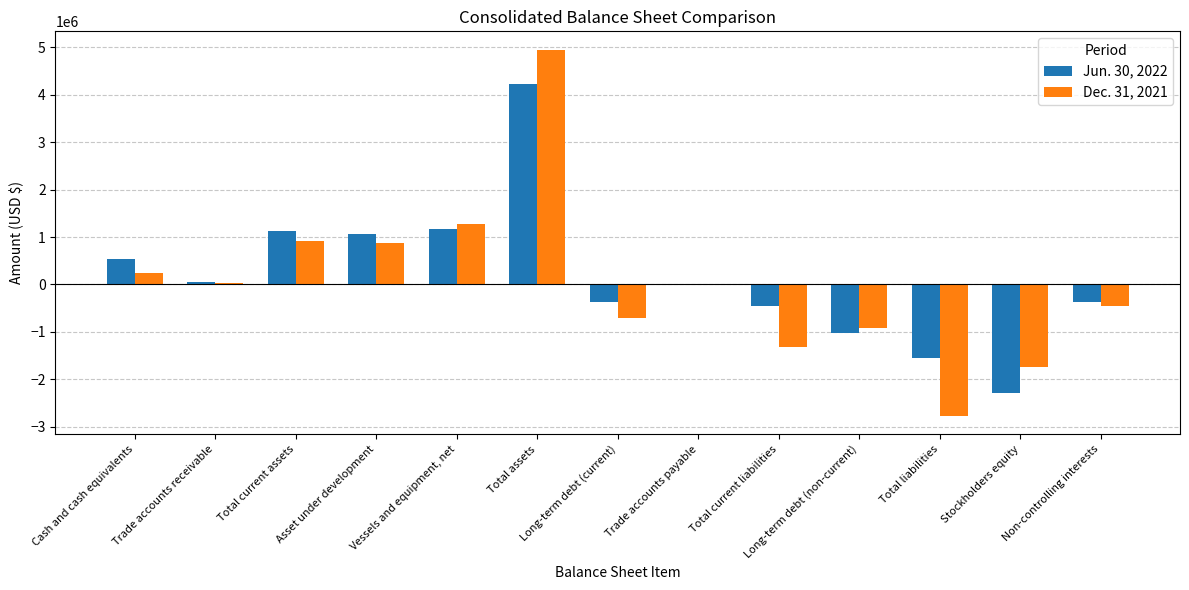

What are all the series names shown in the legend?

Jun. 30, 2022, Dec. 31, 2021